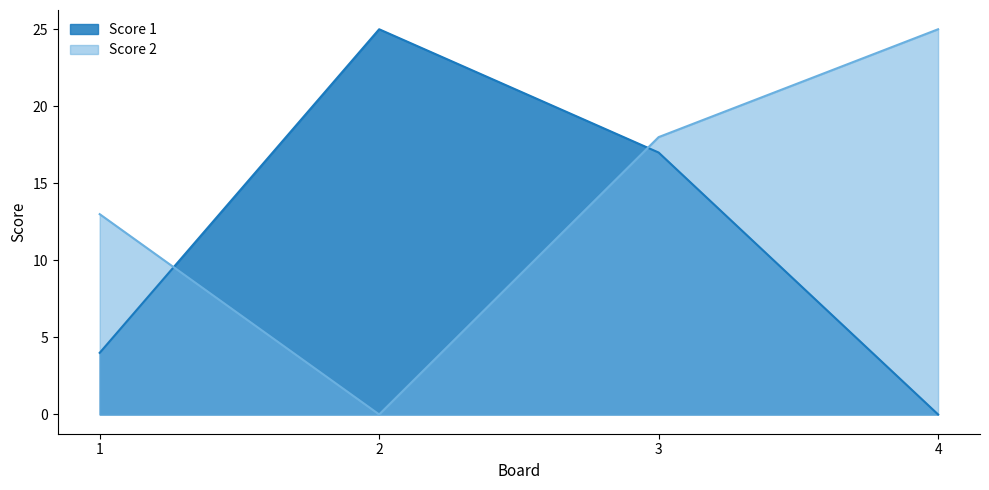

How many interior local peaks does the Score 1 series have?

1